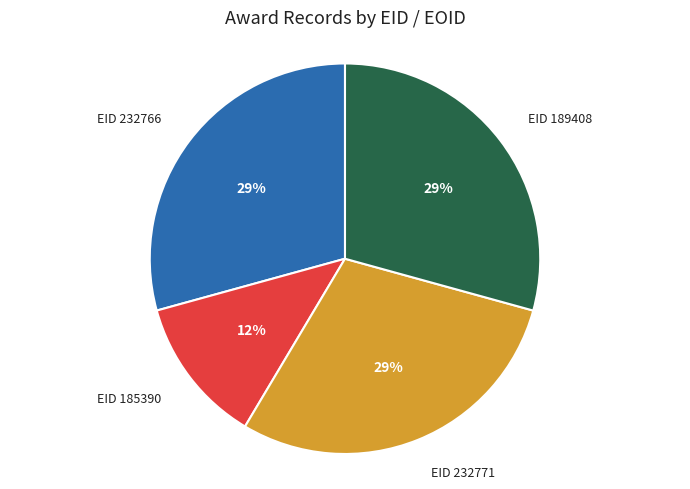

To the nearest percent, what is the combined percentage of EID 232766 and EID 232771?

59%